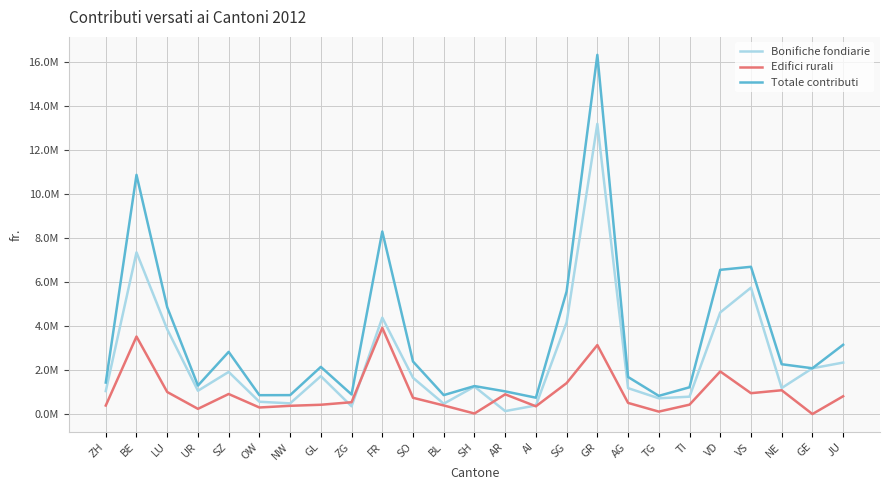

Is this an area chart (filled region under the line)?

No